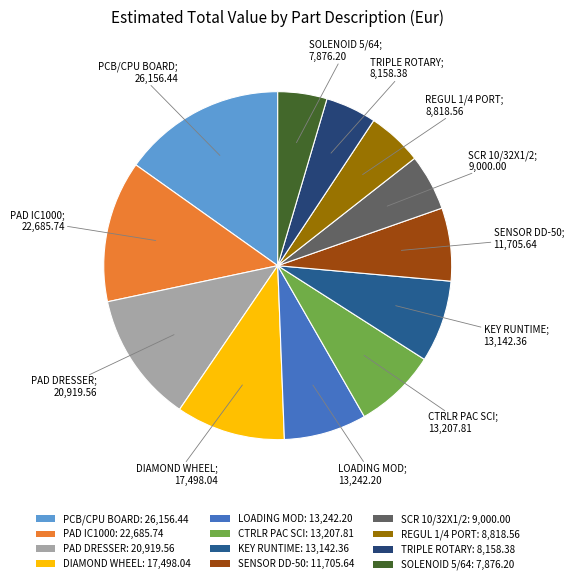

How many slices are in this pie chart?

12